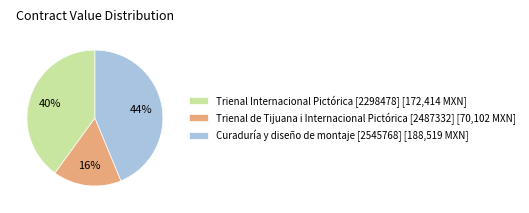

Which slice is the smallest?

Trienal de Tijuana i Internacional Pictórica [2487332]